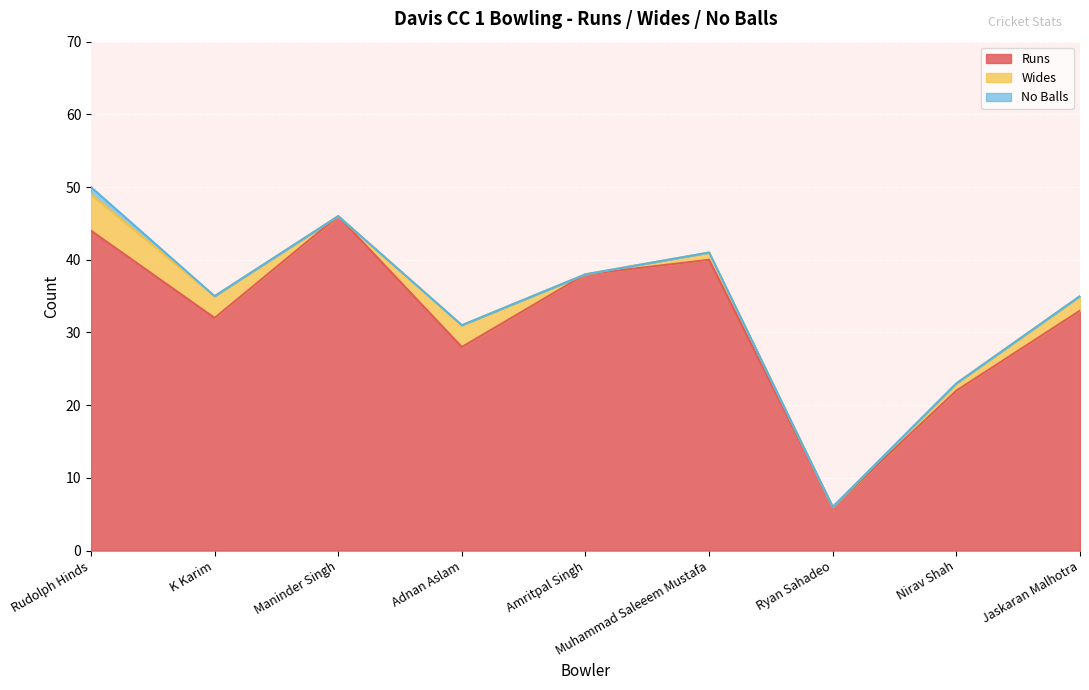

What is the greatest value displayed?

46